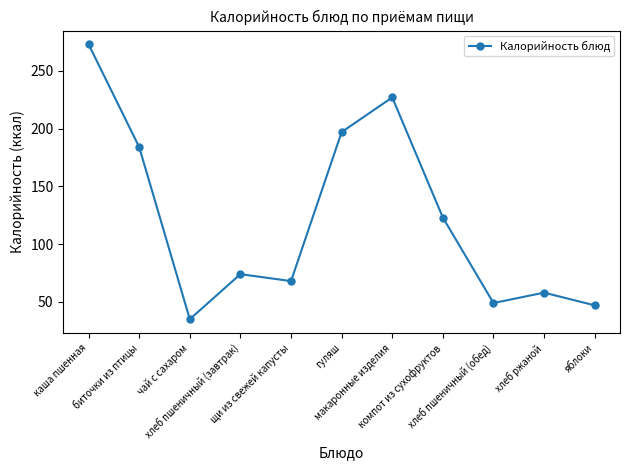

The chart shows a value of 273 at каша пшенная. True or false?

True